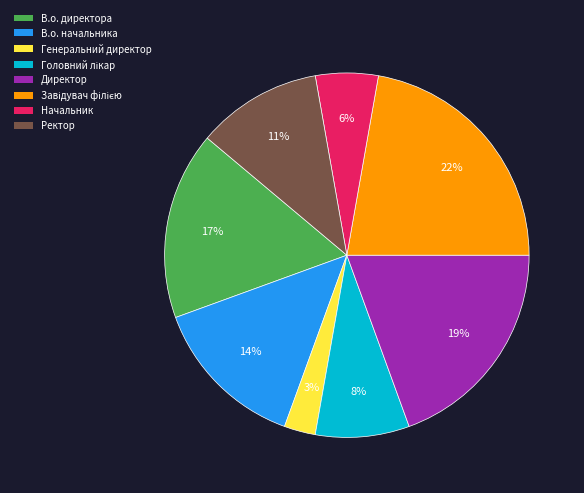

To the nearest percent, what percentage of the pie is Генеральний директор?

3%